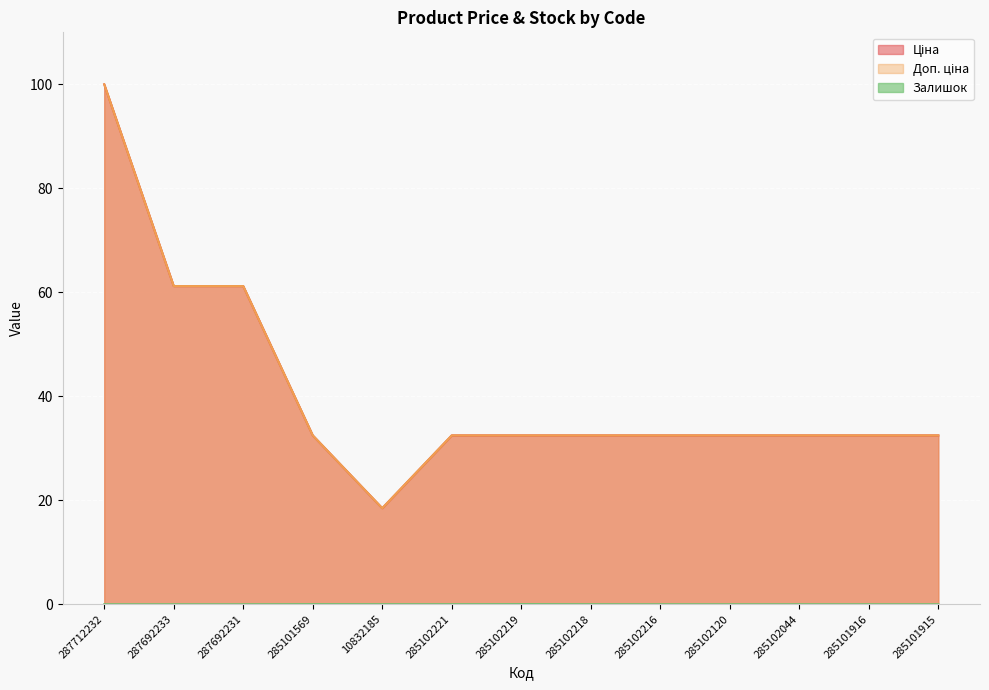

What is the difference between the highest and lowest values at 287692231?

61.2